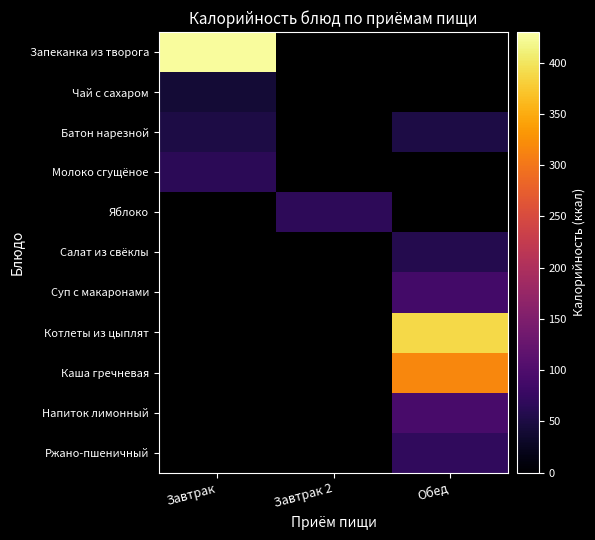

At which label is Молоко сгущёное closest to 65?

Завтрак